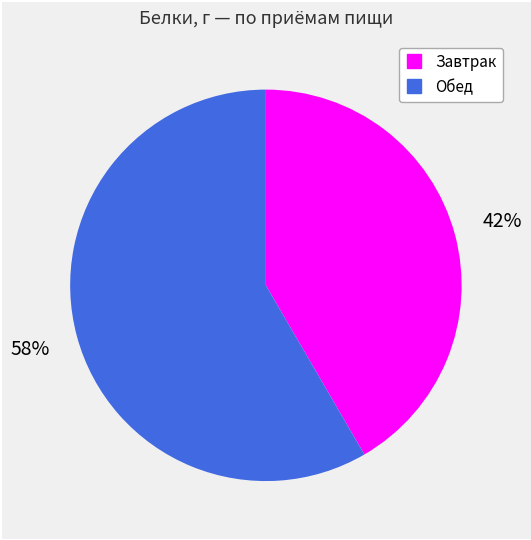

Combined, do Завтрак and Обед account for over 50%?

Yes